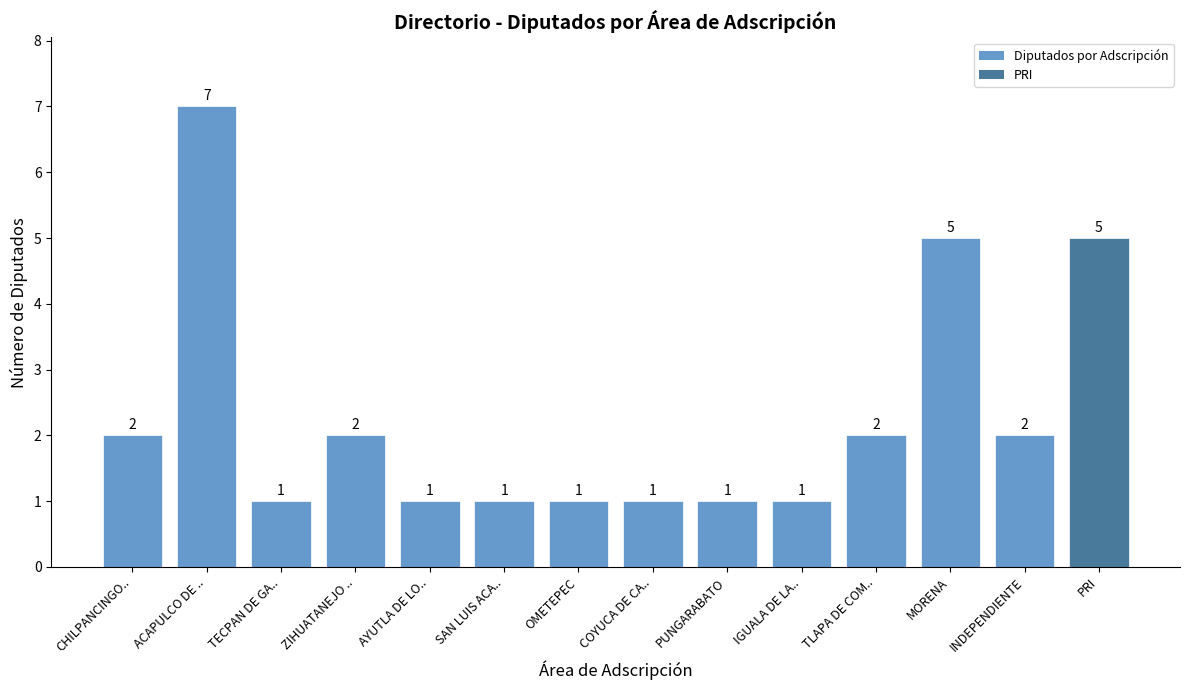

What is the label of the 9th bar from the right?

SAN LUIS ACA..